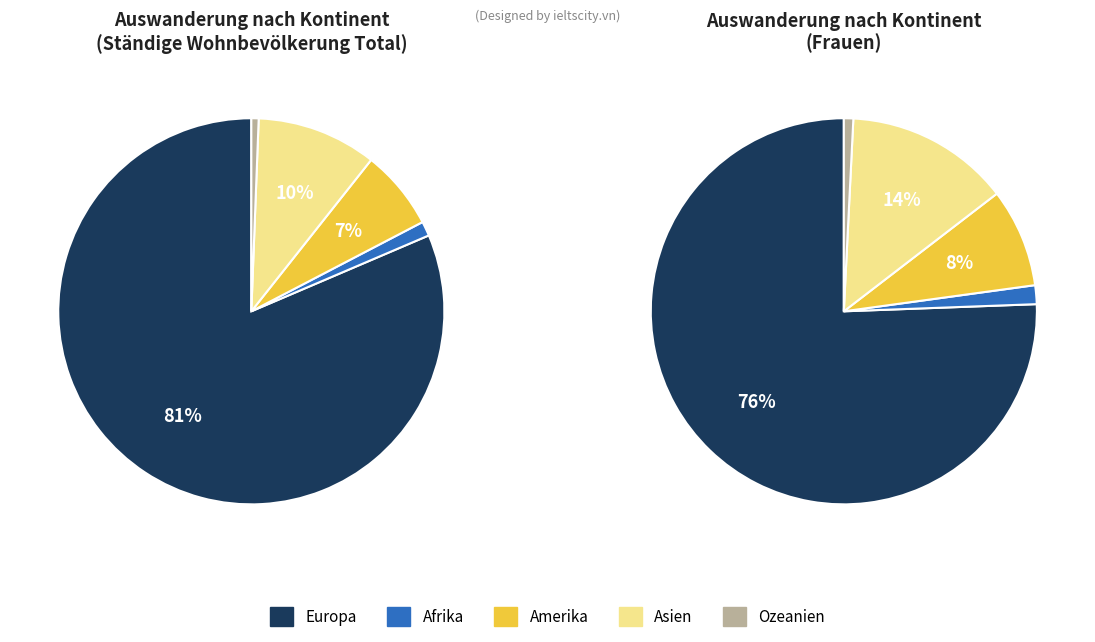

What is the largest slice in the pie chart?

Europa